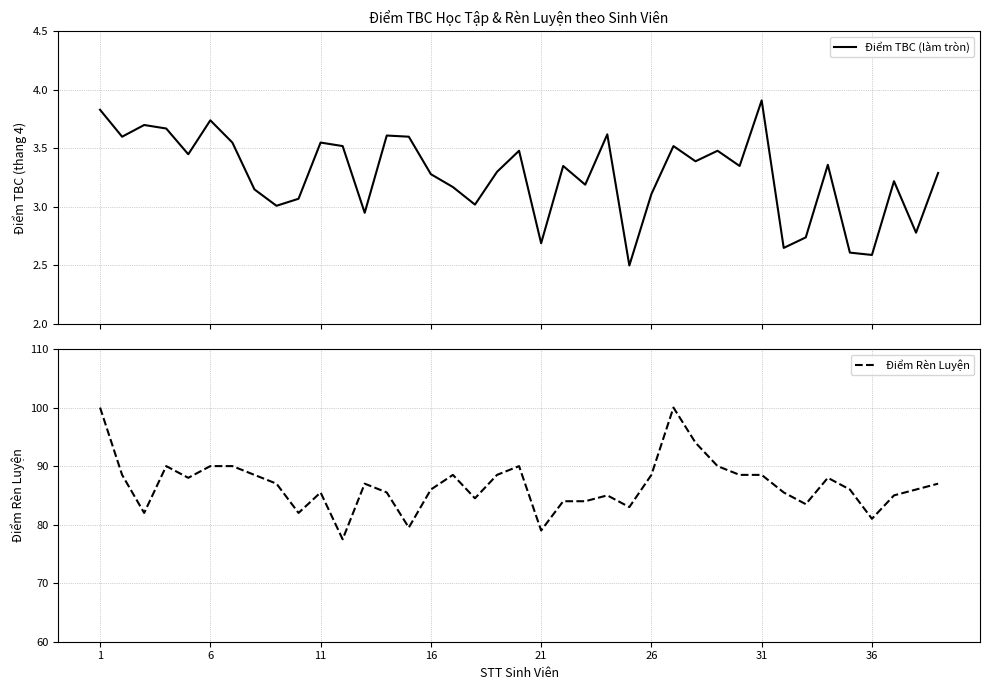

Which series has the widest spread of values?

Điểm Rèn Luyện